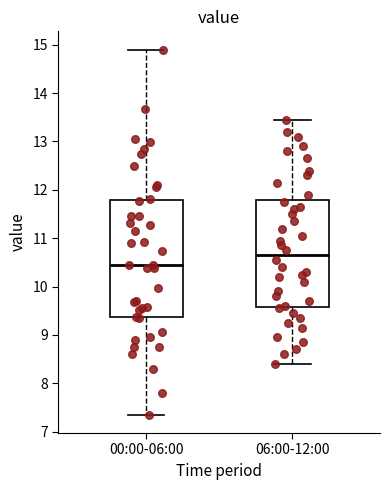

Which box has the highest median line?

06:00-12:00